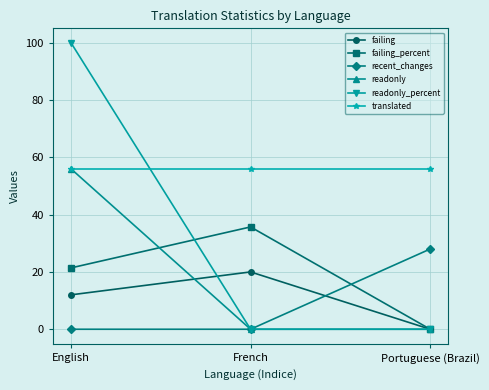

What is the difference between the maximum and second lowest values in the recent_changes series?

28.0